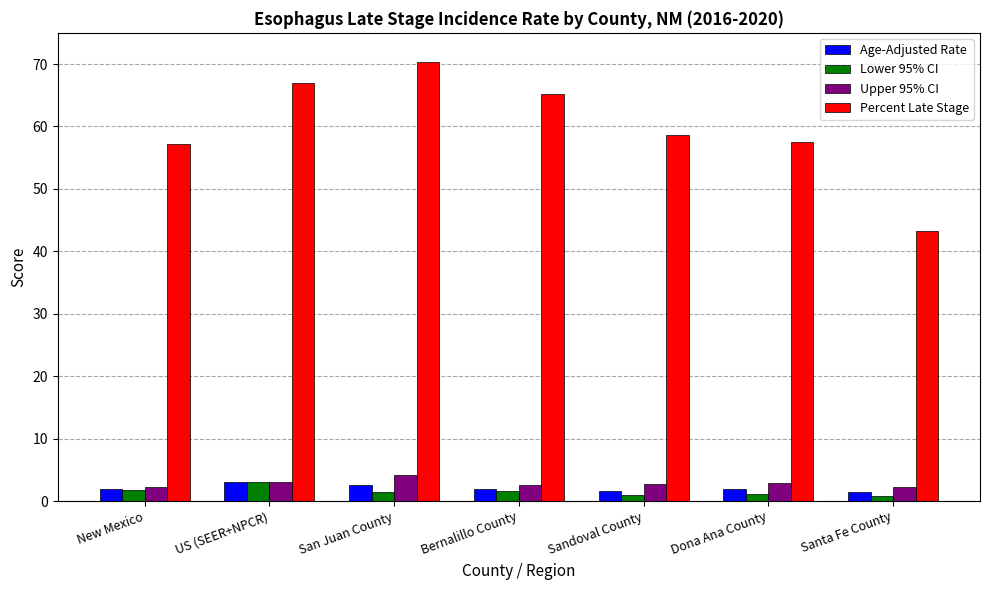

What is the sum of all Lower 95% CI values?

10.8